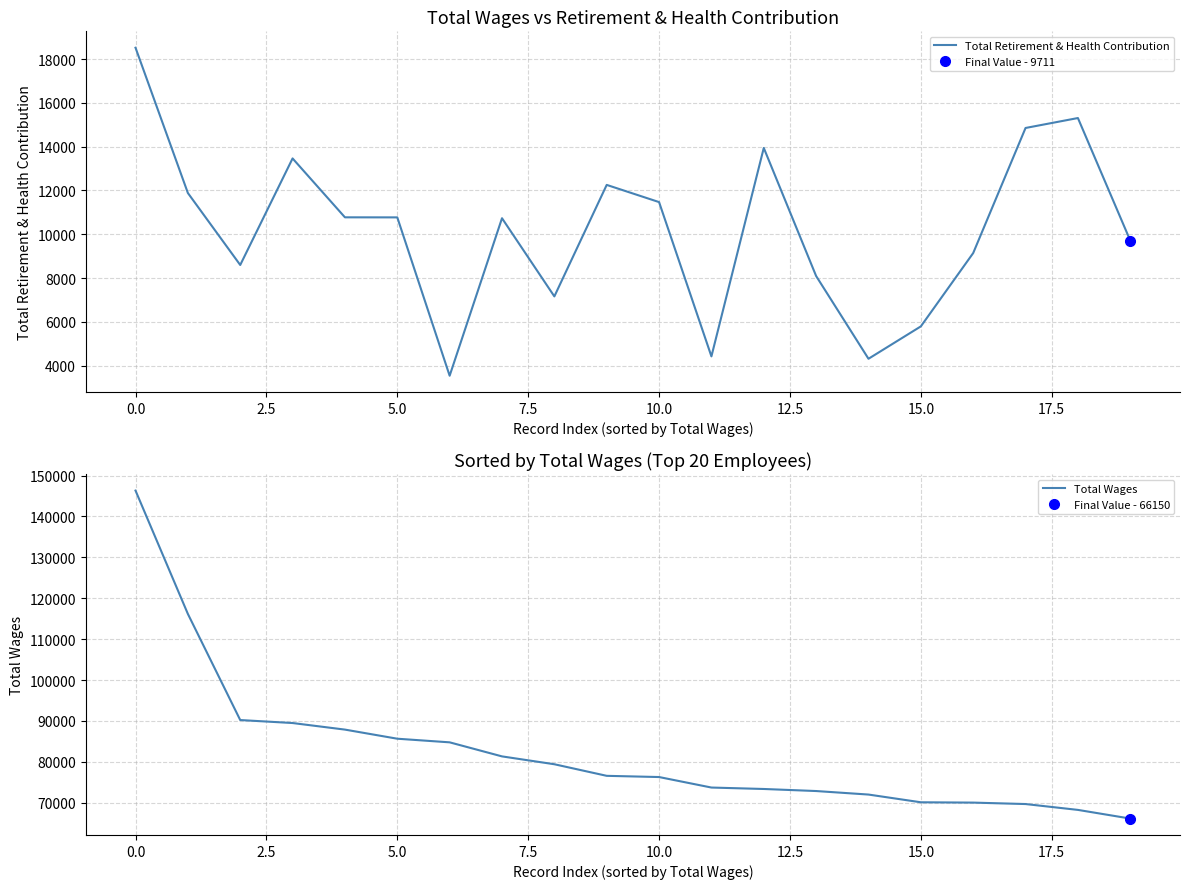

What is the lowest value of the Total Retirement & Health Contribution series?

3538